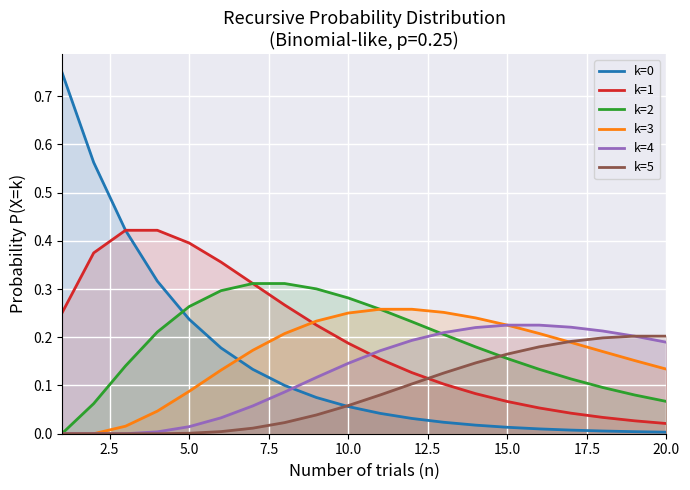

True or false: k=3 has a value of 0.1 at 15.0.

False